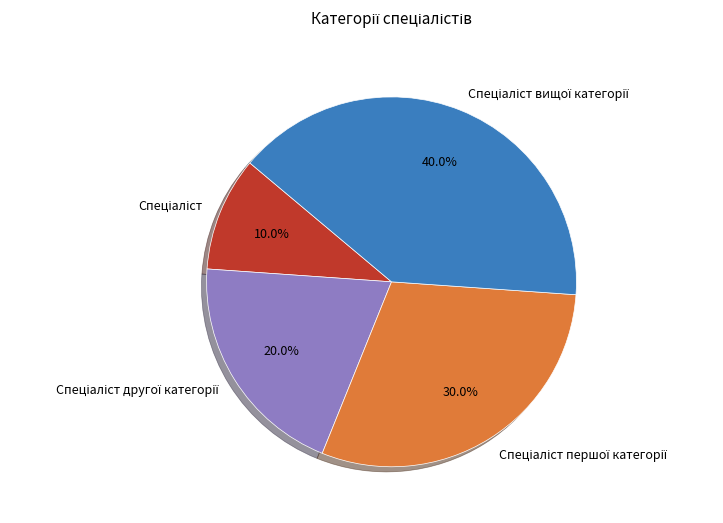

Is there any slice that represents more than half of the pie?

No